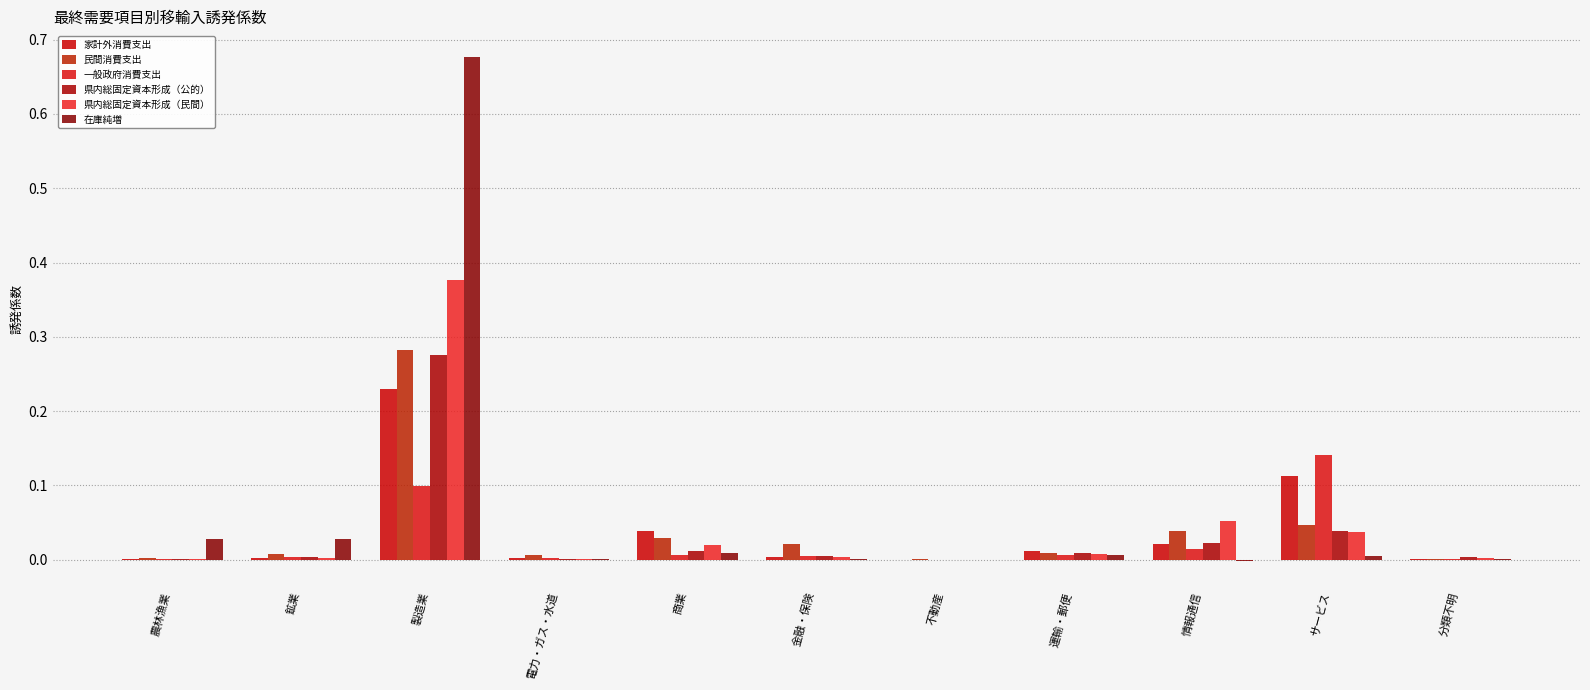

How many groups of bars are there?

11